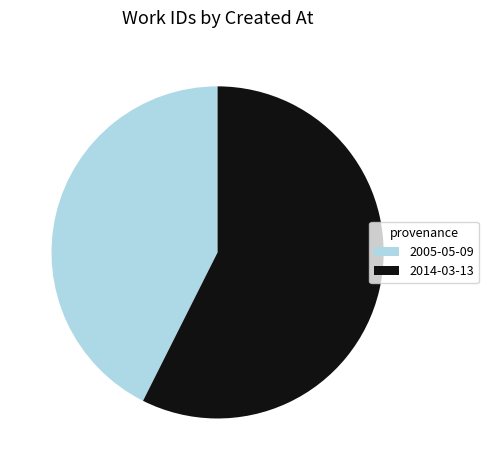

True or false: 2005-05-09 accounts for 43% of the total.

True